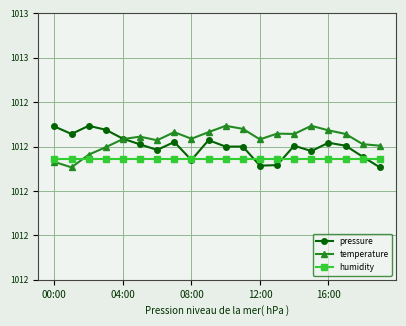

At which category does the chart reach its minimum across all series?

19